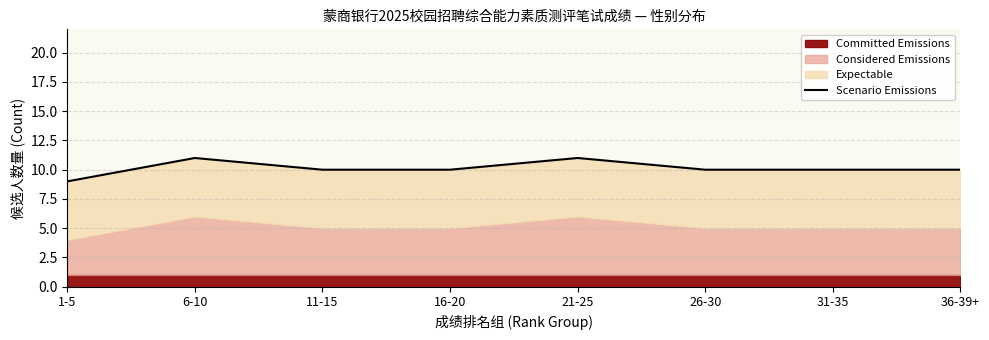

What is the average value?

10